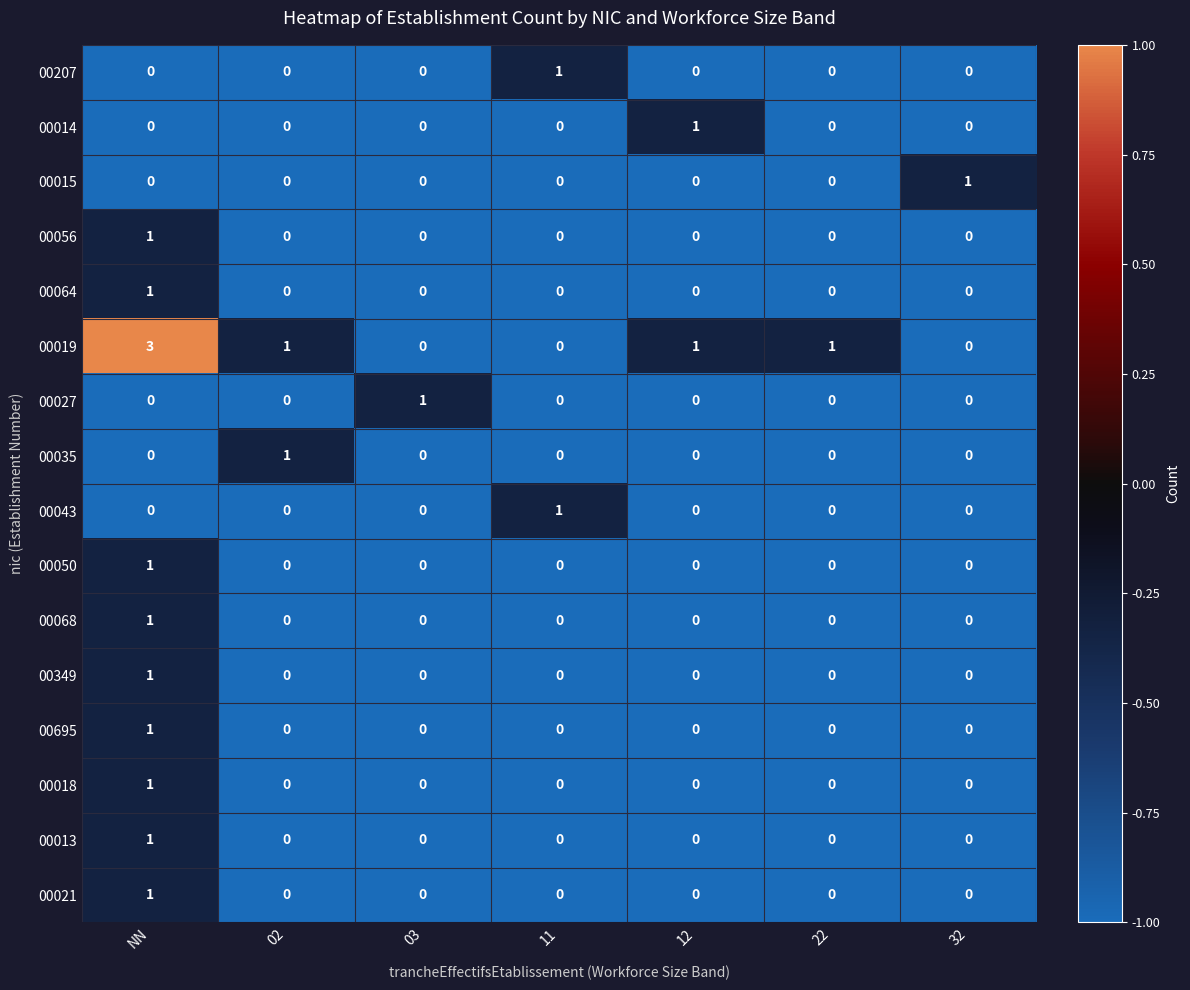

Is it true that 00349 equals 0 at 12?

True